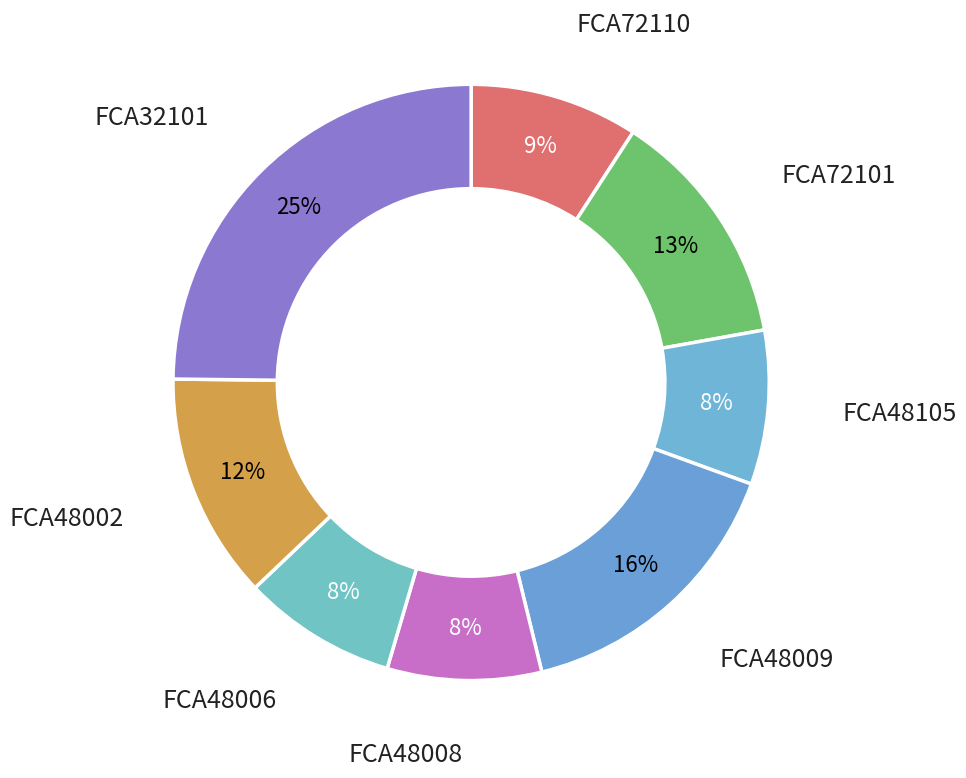

How many slices are in this pie chart?

8